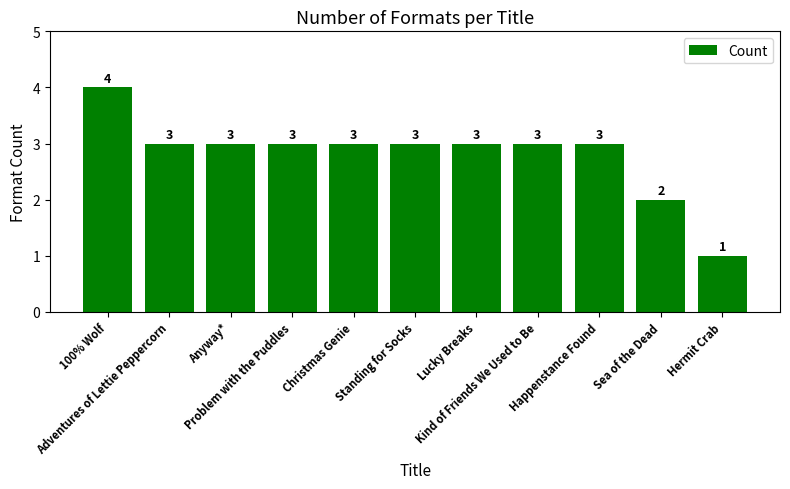

What position from the left is Anyway*?

3